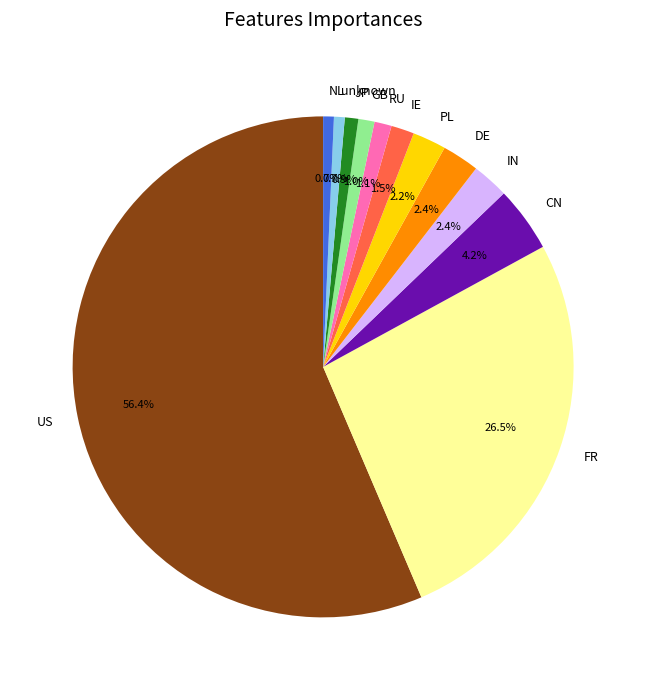

Which slice is the largest?

US